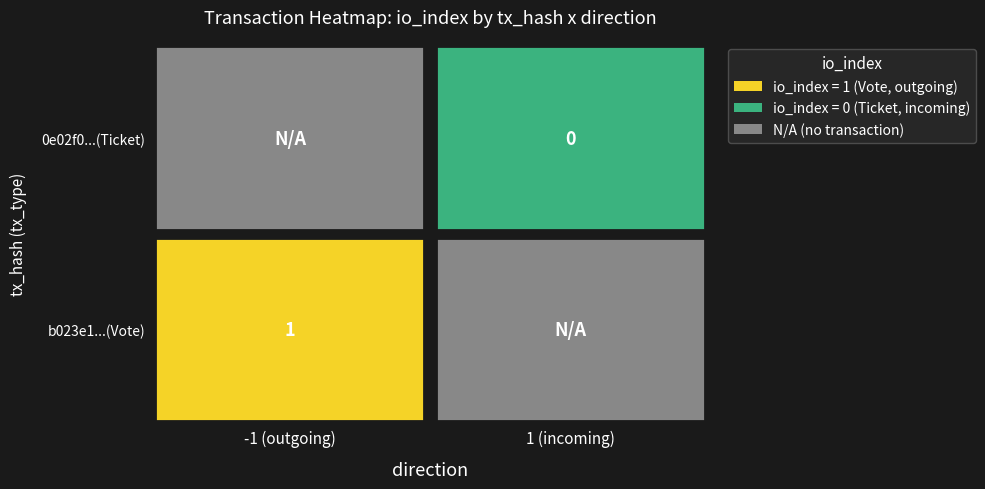

How many positive values does the b023e118befeff2afc417121afce4af0df5a073 series have?

1